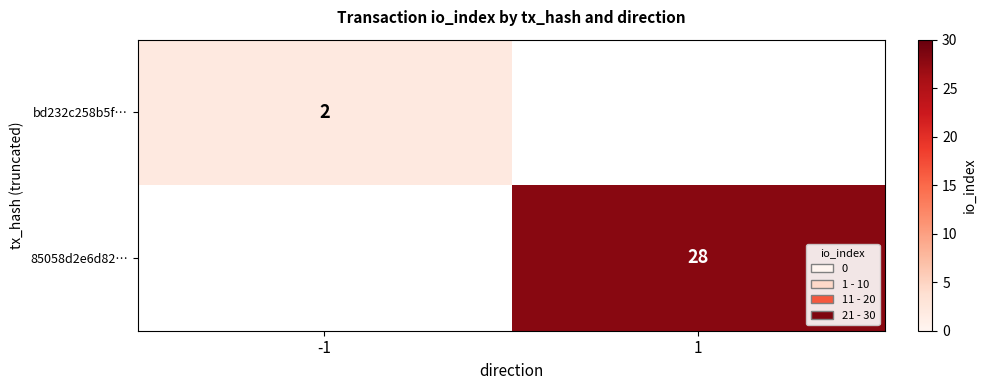

The value of 85058d2e6d82… at 1 is 28. True or false?

True